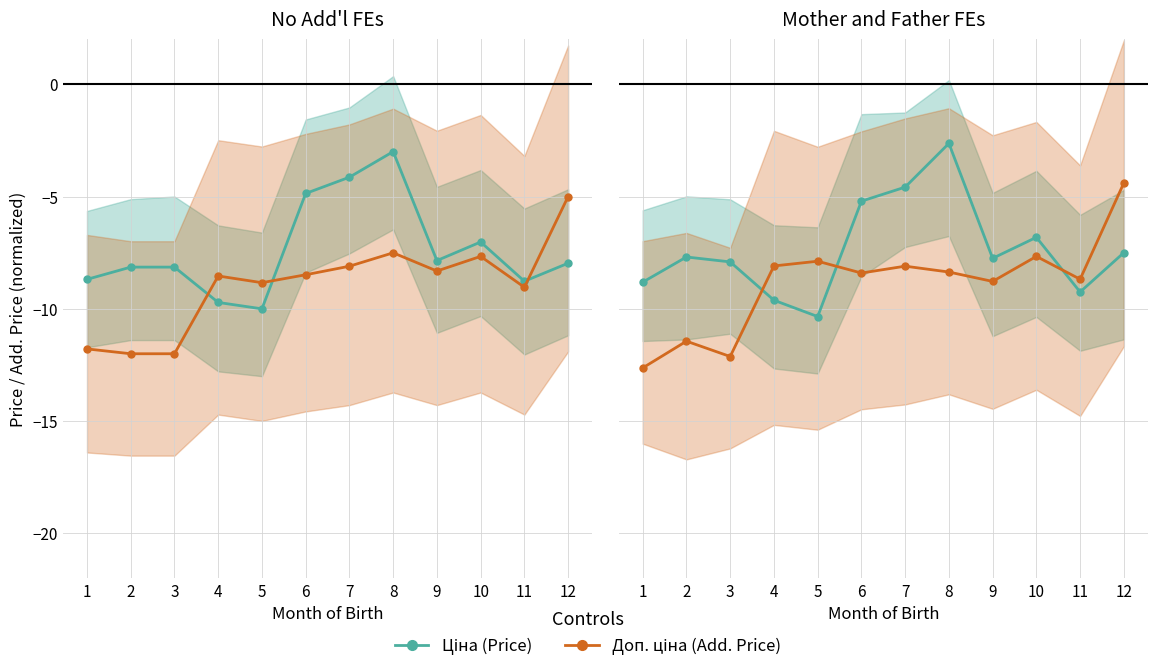

Between 8 and 12, which series saw the biggest shift?

Ціна (Price)